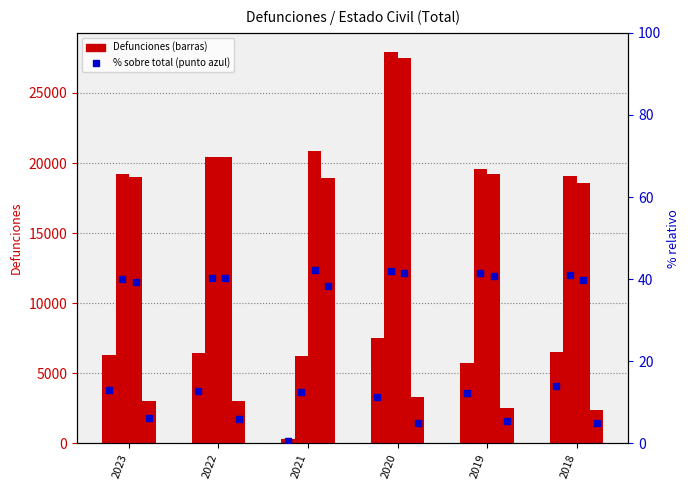

How many data points in Viudos are above 20420?

2